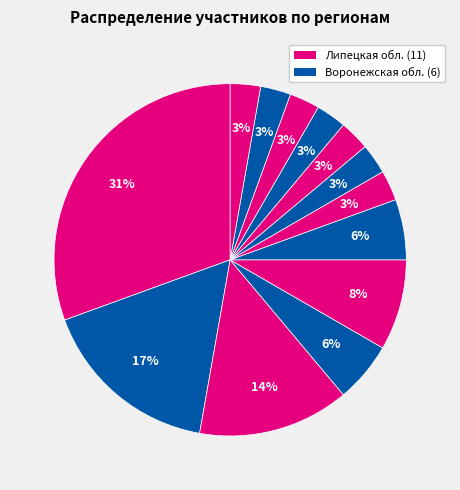

Count the number of slices in the pie.

13